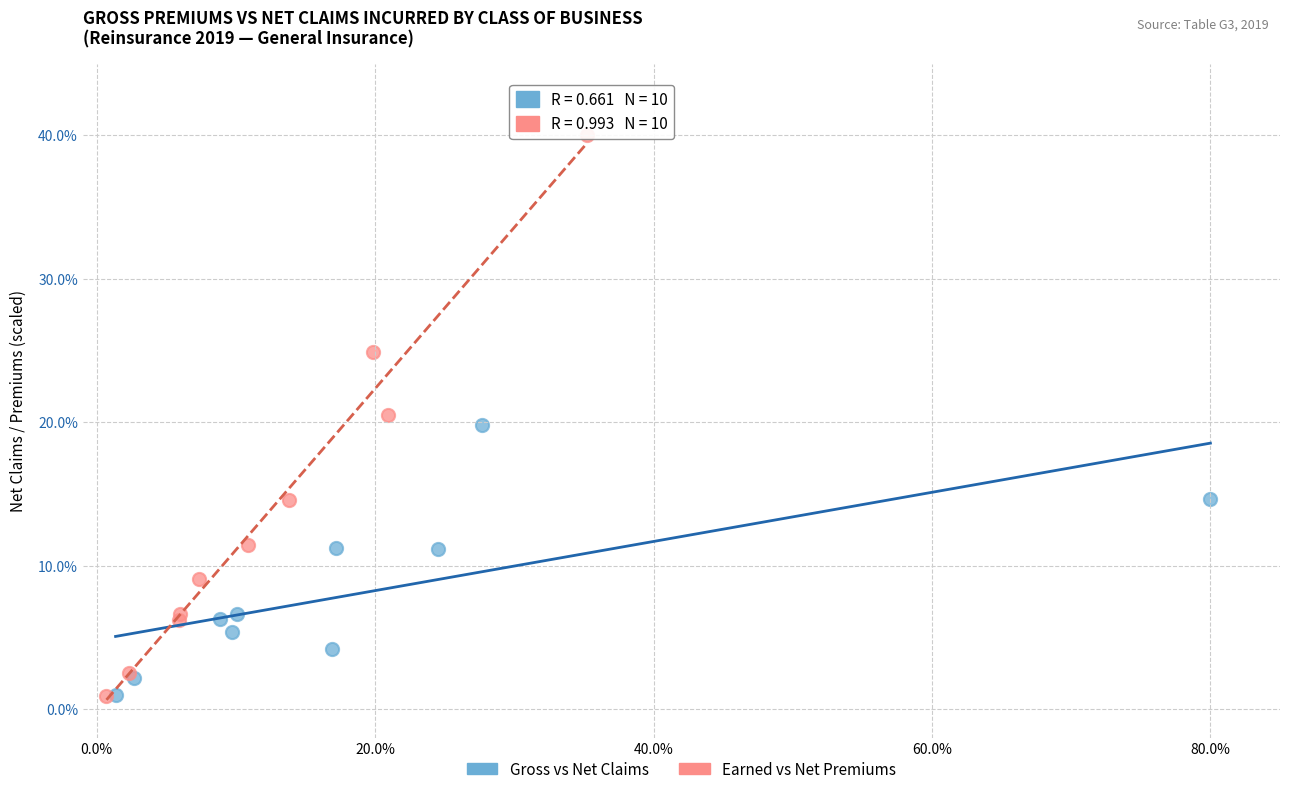

Which series reaches the maximum Y coordinate?

Earned vs Net Premiums